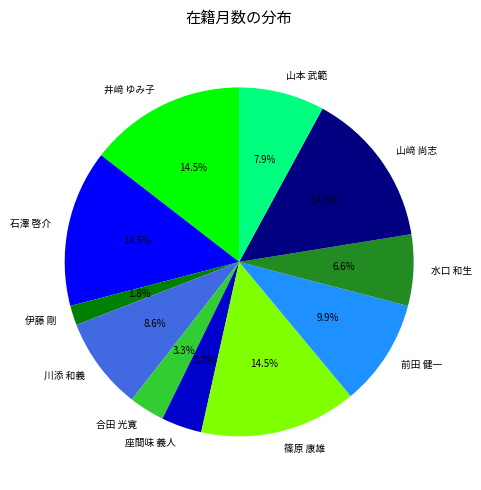

Which has a higher value, 伊藤 剛 or 石澤 啓介?

石澤 啓介